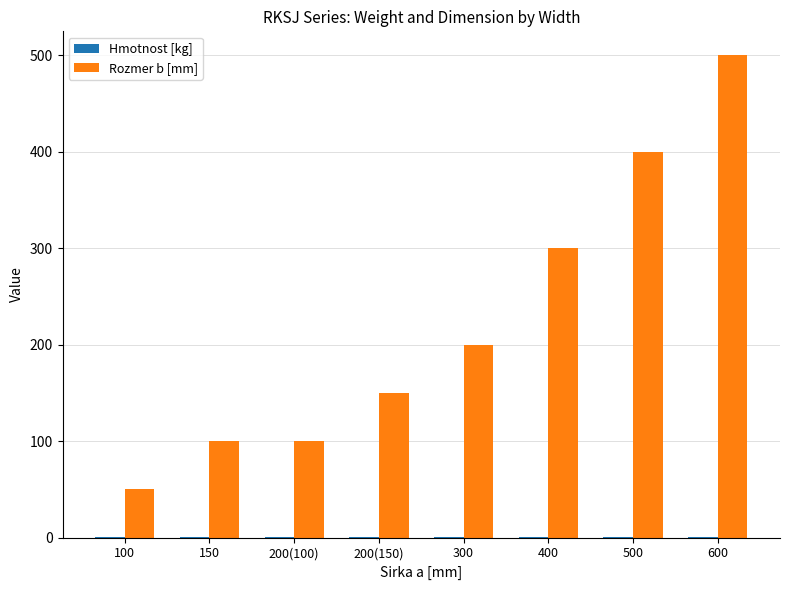

True or false: Rozmer b [mm] has a value of 21.6 at 100.

False